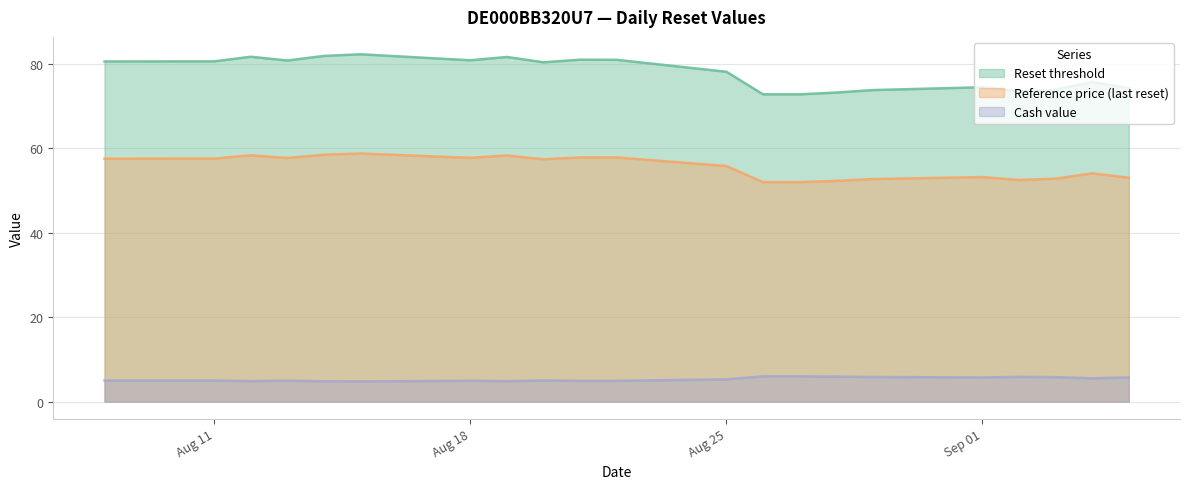

What is the spread (max minus min) of values at 2025-08-19?

76.8